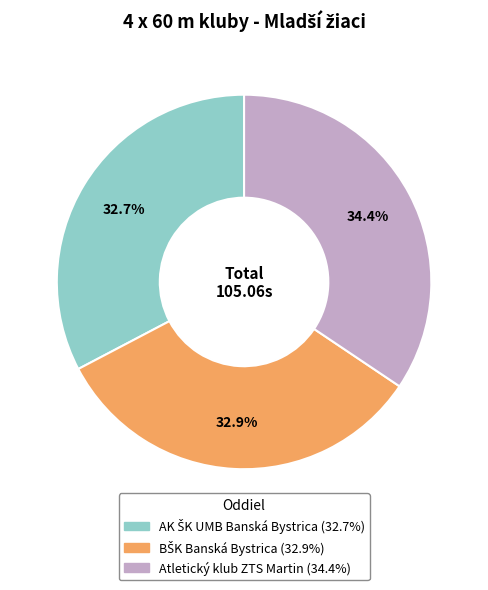

Is Atletický klub ZTS Martin the majority of the pie?

No